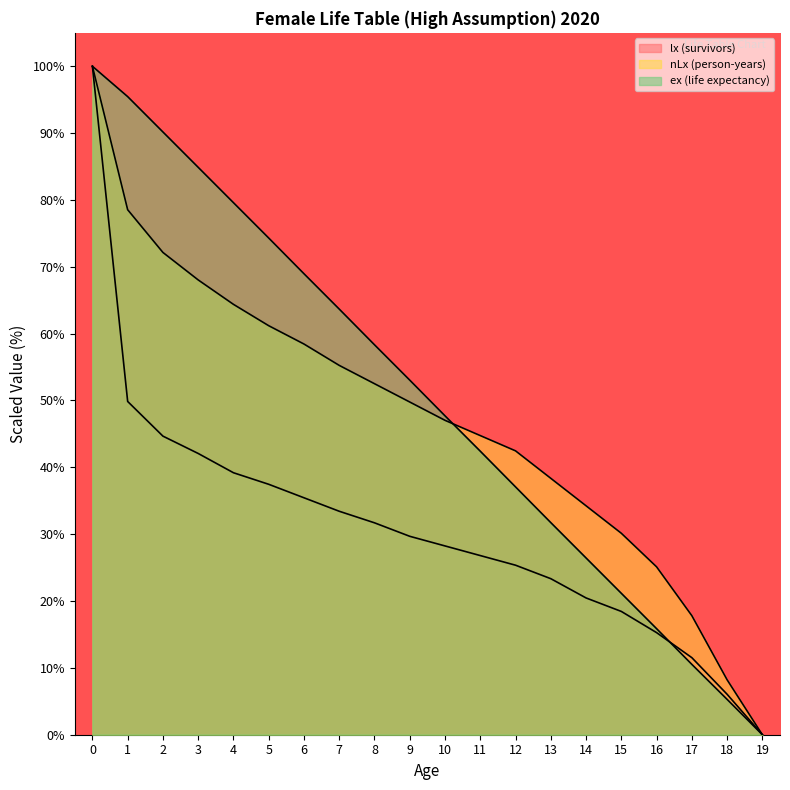

Which series ends up on top after the final intersection of ex (life expectancy) and lx (survivors)?

lx (survivors)